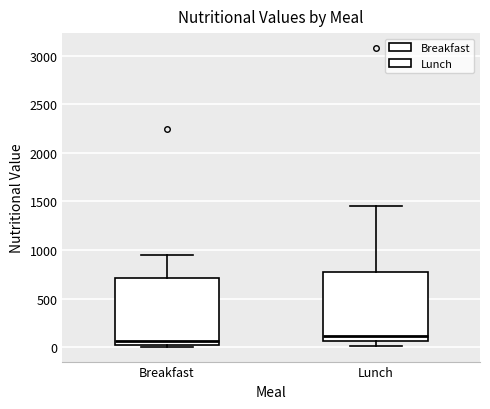

Reading left to right, transcribe this box plot: for each box, give where its median line is, the range the box spans, and where its two whiskers end, as read against the y-axis. The values are not printed on the chart, so give them approximately, as read against the axis.

Breakfast: median 50 (just above the box's lower edge), box 50 to 700, whiskers 0 to 950
Lunch: median 100, box 50 to 800, whiskers 0 to 1450